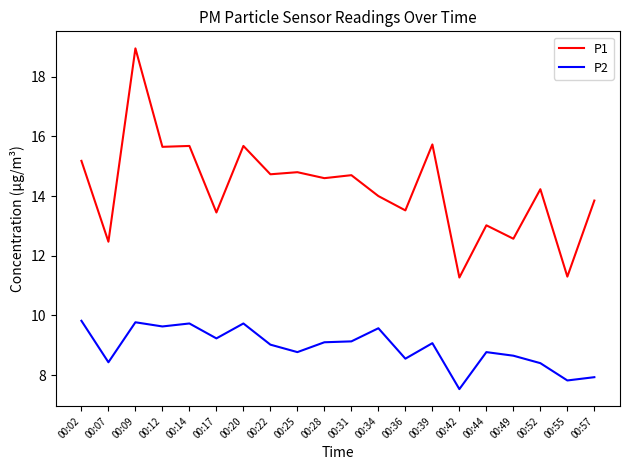

Rank the series by their maximum value, from highest to lowest.

P1, P2